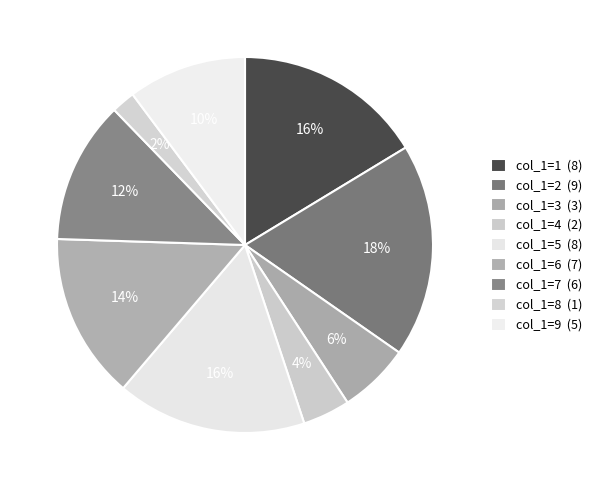

Rank the categories by value from lowest to highest.

8, 4, 3, 9, 7, 6, 1, 5, 2